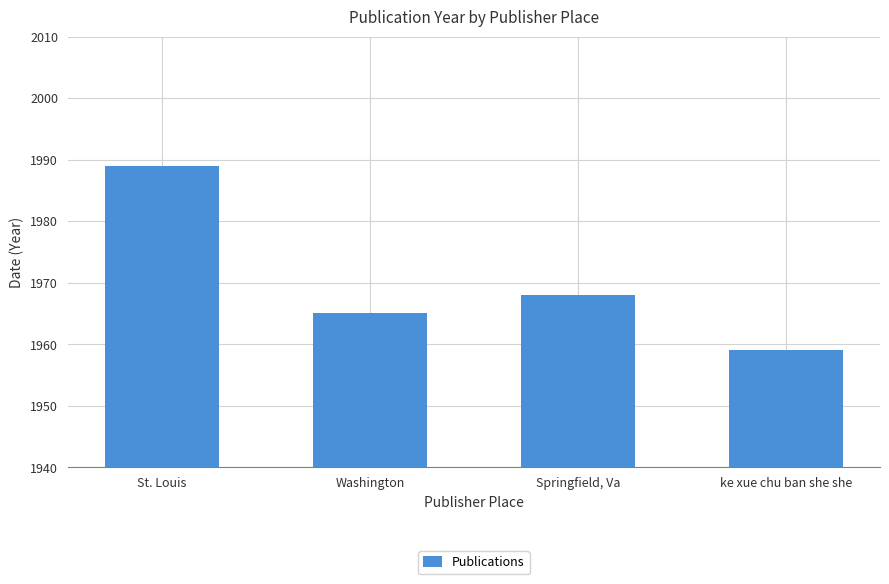

Count the values in the range 1965 to 1989.

3